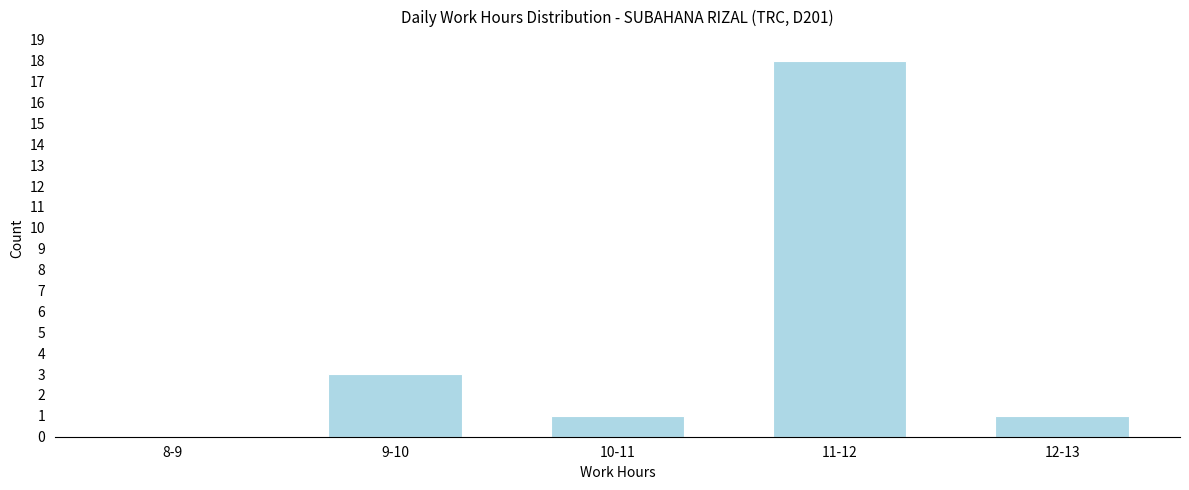

Reading right to left, what are all the values shown in this chart?

12-13=1	11-12=18	10-11=1	9-10=3	8-9=0